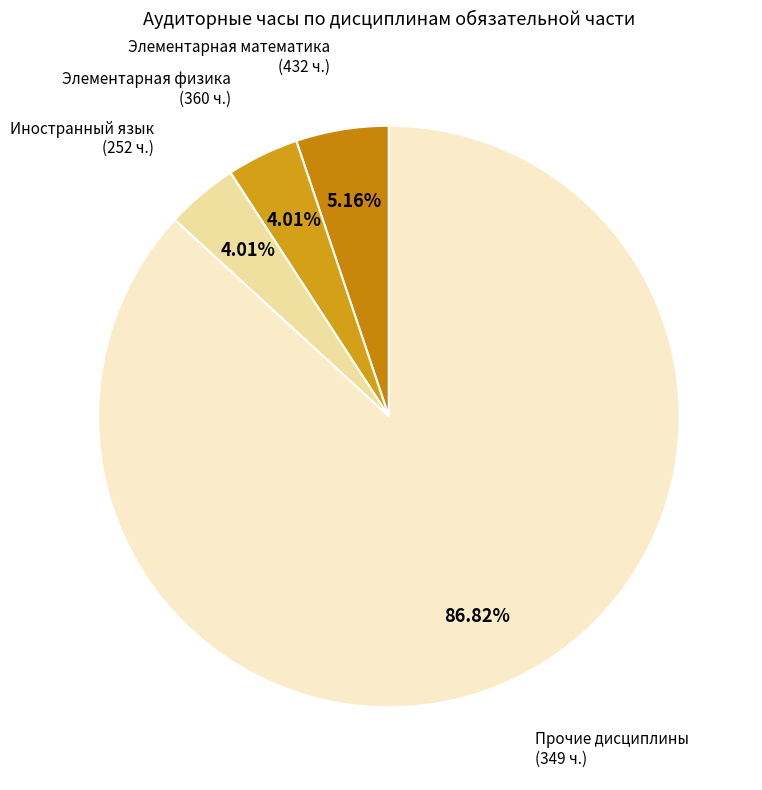

How many segments does this pie chart have?

4